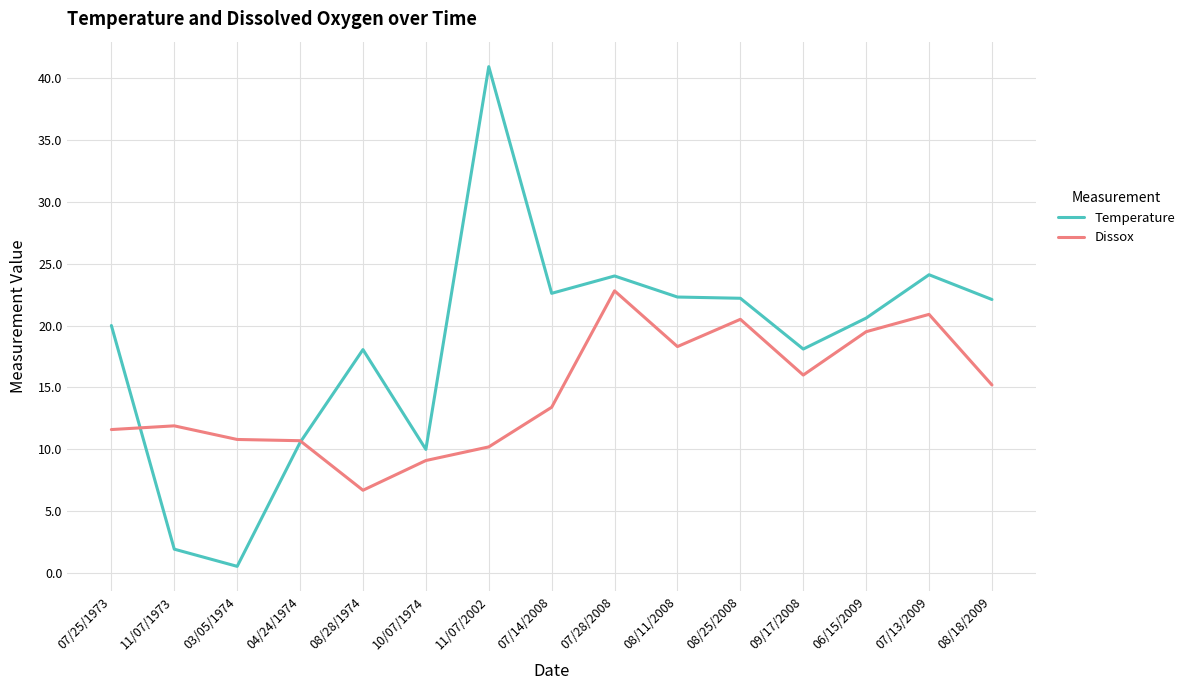

Which series has the largest range (max minus min)?

Temperature